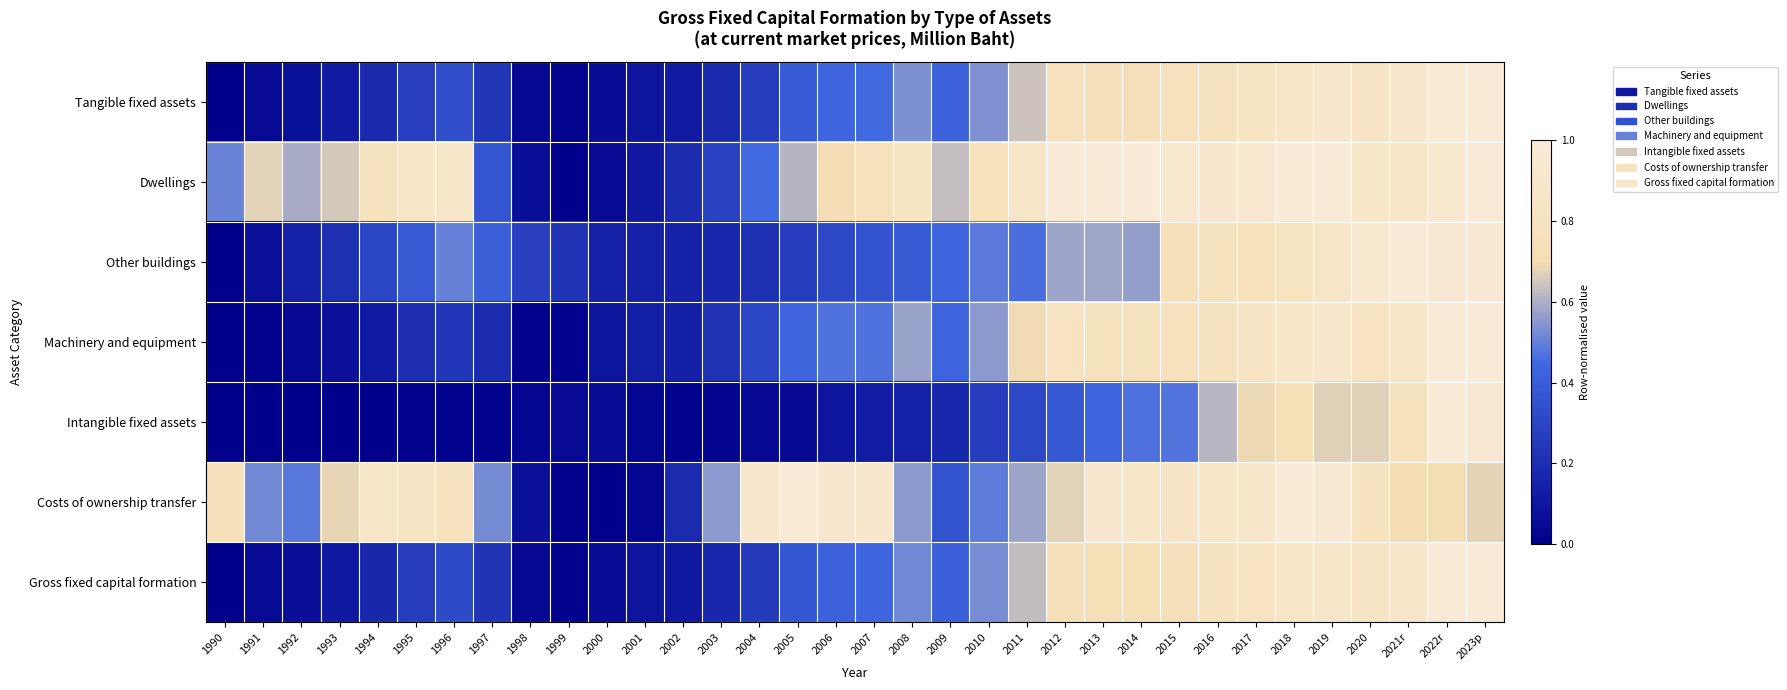

Reading left to right, what are all the values shown in this chart?

Tangible fixed assets: 1990=0.0	1991=0.0	1992=0.1	1993=0.1	1994=0.2	1995=0.3	1996=0.3	1997=0.2	1998=0.0	1999=0.0	2000=0.1	2001=0.1	2002=0.1	2003=0.2	2004=0.3	2005=0.4	2006=0.4	2007=0.5	2008=0.5	2009=0.4	2010=0.5	2011=0.6	2012=0.8	2013=0.8	2014=0.7	2015=0.8	2016=0.8	2017=0.8	2018=0.9	2019=0.9	2020=0.9	2021r=0.9	2022r=1.0	2023p=1.0
Dwellings: 1990=0.5	1991=0.7	1992=0.6	1993=0.7	1994=0.8	1995=0.9	1996=0.9	1997=0.4	1998=0.1	1999=0.0	2000=0.0	2001=0.1	2002=0.2	2003=0.3	2004=0.5	2005=0.6	2006=0.7	2007=0.8	2008=0.8	2009=0.6	2010=0.8	2011=0.9	2012=1.0	2013=1.0	2014=1.0	2015=0.9	2016=0.9	2017=0.9	2018=1.0	2019=1.0	2020=0.9	2021r=0.9	2022r=0.9	2023p=1.0
Other buildings: 1990=0.0	1991=0.1	1992=0.2	1993=0.2	1994=0.3	1995=0.4	1996=0.5	1997=0.4	1998=0.3	1999=0.2	2000=0.2	2001=0.1	2002=0.2	2003=0.2	2004=0.2	2005=0.3	2006=0.3	2007=0.4	2008=0.4	2009=0.4	2010=0.5	2011=0.5	2012=0.6	2013=0.6	2014=0.6	2015=0.8	2016=0.8	2017=0.8	2018=0.8	2019=0.9	2020=0.9	2021r=1.0	2022r=1.0	2023p=1.0
Machinery and equipment: 1990=0.0	1991=0.0	1992=0.0	1993=0.1	1994=0.1	1995=0.2	1996=0.2	1997=0.2	1998=0.0	1999=0.0	2000=0.1	2001=0.1	2002=0.1	2003=0.2	2004=0.3	2005=0.4	2006=0.5	2007=0.5	2008=0.6	2009=0.4	2010=0.6	2011=0.7	2012=0.8	2013=0.8	2014=0.8	2015=0.8	2016=0.8	2017=0.8	2018=0.9	2019=0.9	2020=0.8	2021r=0.9	2022r=1.0	2023p=1.0
Intangible fixed assets: 1990=0.0	1991=0.0	1992=0.0	1993=0.0	1994=0.0	1995=0.0	1996=0.0	1997=0.0	1998=0.0	1999=0.0	2000=0.1	2001=0.0	2002=0.0	2003=0.0	2004=0.0	2005=0.0	2006=0.1	2007=0.1	2008=0.2	2009=0.2	2010=0.3	2011=0.3	2012=0.4	2013=0.4	2014=0.5	2015=0.5	2016=0.6	2017=0.7	2018=0.7	2019=0.7	2020=0.7	2021r=0.8	2022r=1.0	2023p=1.0
Costs of ownership transfer: 1990=0.8	1991=0.5	1992=0.5	1993=0.7	1994=0.9	1995=0.8	1996=0.8	1997=0.5	1998=0.1	1999=0.0	2000=0.0	2001=0.0	2002=0.2	2003=0.6	2004=0.9	2005=1.0	2006=0.9	2007=0.9	2008=0.6	2009=0.4	2010=0.5	2011=0.6	2012=0.7	2013=0.9	2014=0.9	2015=0.9	2016=0.9	2017=0.9	2018=1.0	2019=1.0	2020=0.8	2021r=0.7	2022r=0.7	2023p=0.7
Gross fixed capital formation: 1990=0.0	1991=0.0	1992=0.1	1993=0.1	1994=0.2	1995=0.3	1996=0.3	1997=0.2	1998=0.0	1999=0.0	2000=0.1	2001=0.1	2002=0.1	2003=0.2	2004=0.3	2005=0.4	2006=0.4	2007=0.4	2008=0.5	2009=0.4	2010=0.5	2011=0.6	2012=0.8	2013=0.7	2014=0.7	2015=0.8	2016=0.8	2017=0.8	2018=0.9	2019=0.9	2020=0.8	2021r=0.9	2022r=1.0	2023p=1.0